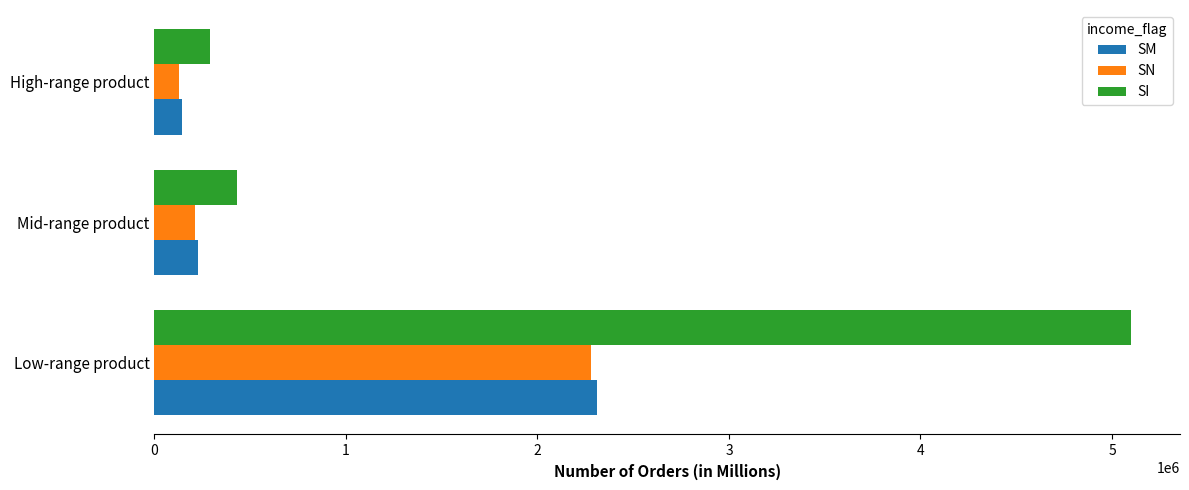

Where is SN nearest to the value 1205000?

Mid-range product